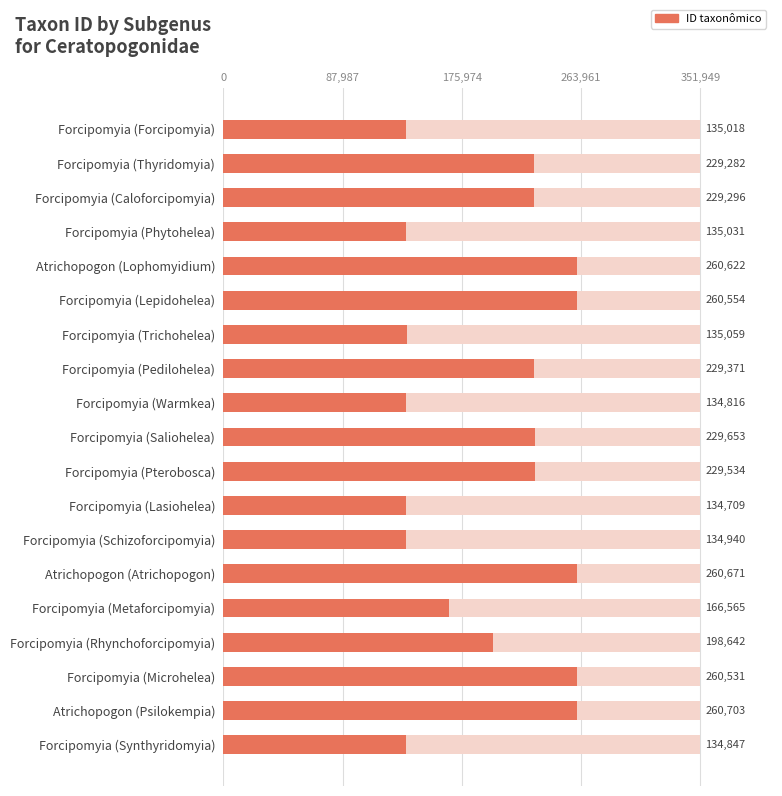

How many bars are there in total?

19